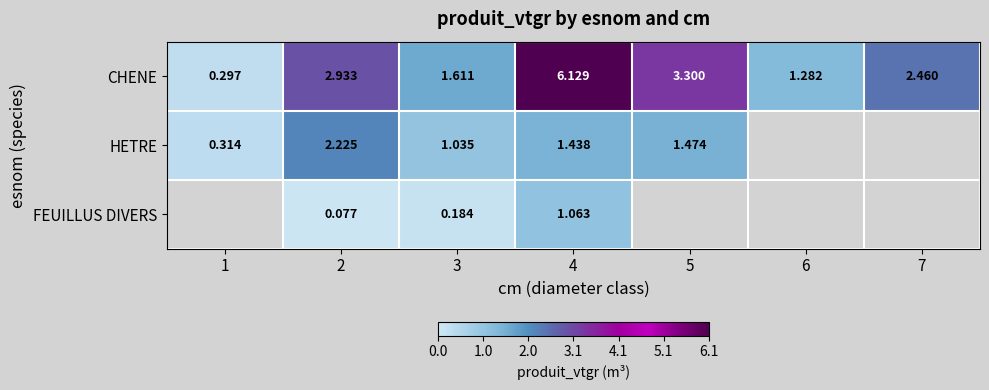

At 2, list the series in order from largest to smallest.

CHENE, HETRE, FEUILLUS DIVERS